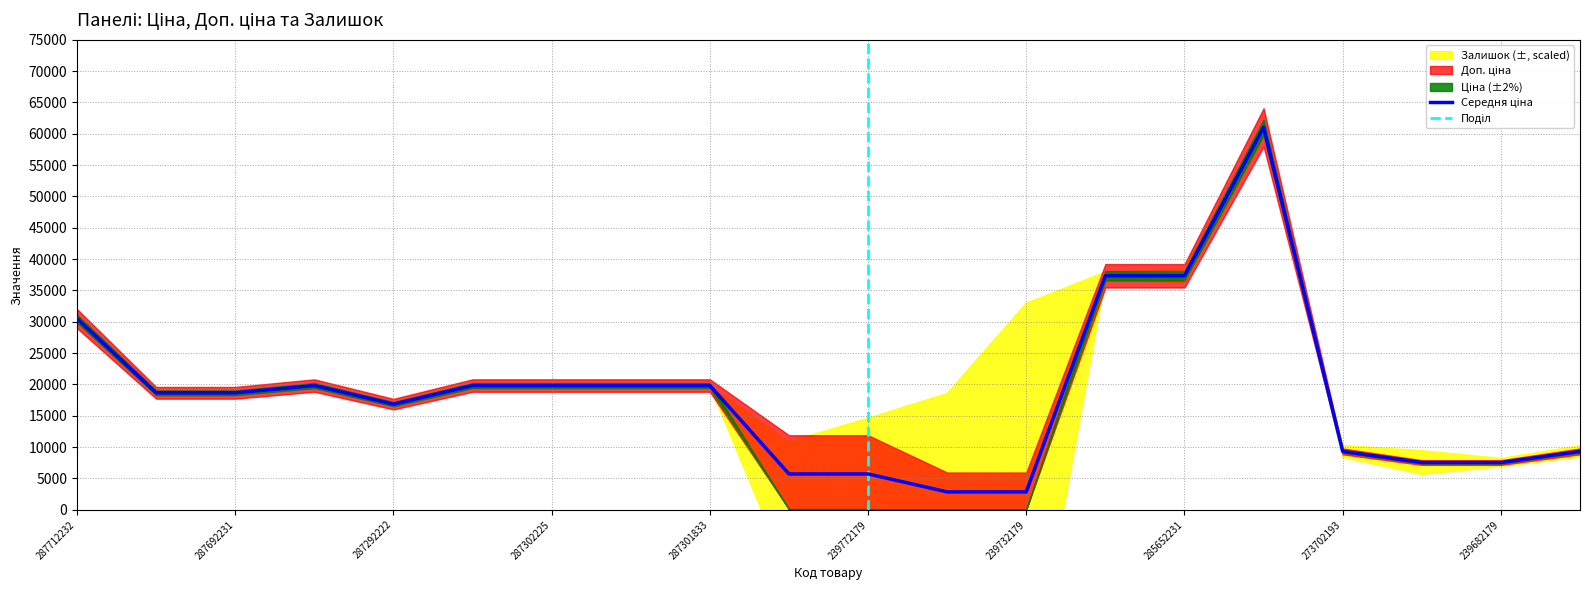

At how many categories does at least one series exceed 43896?

1